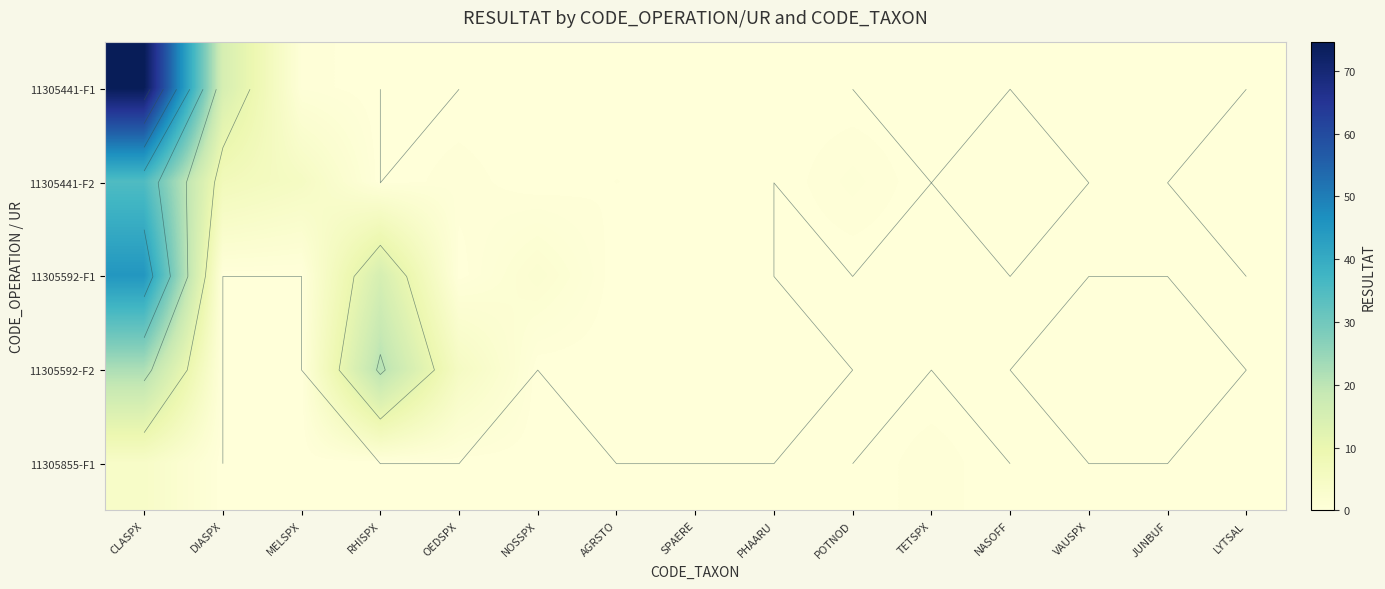

What is the difference between the maximum and minimum values in the 11305441-F1 series?

74.5